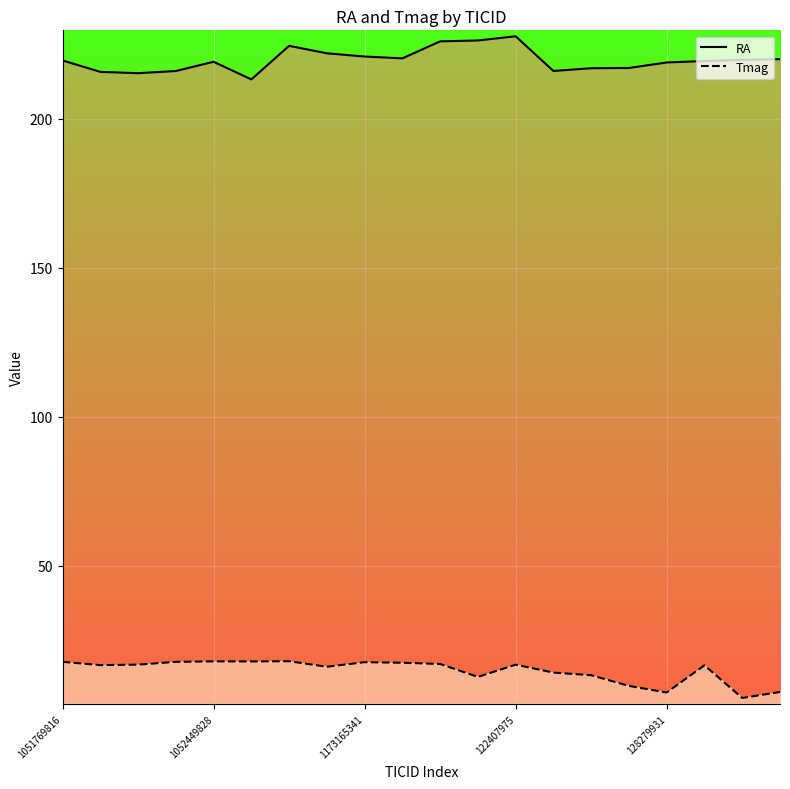

What is the difference between the second highest and minimum values in the Tmag series?

12.3